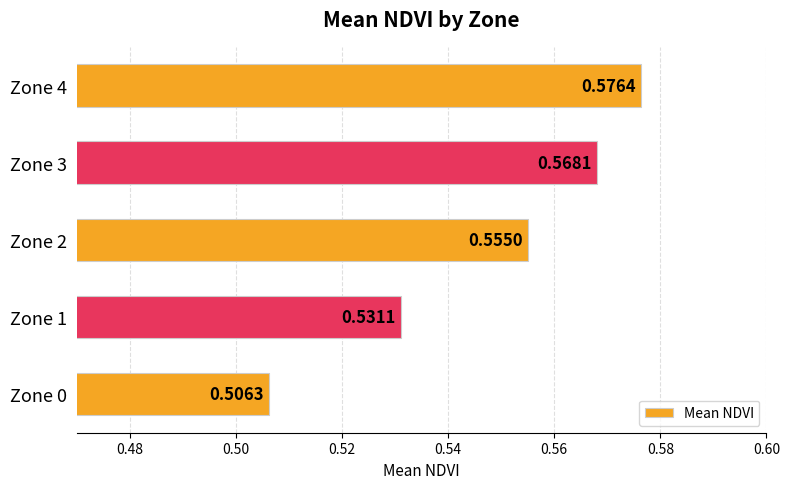

Between Zone 0 and Zone 2, which is larger?

Zone 2